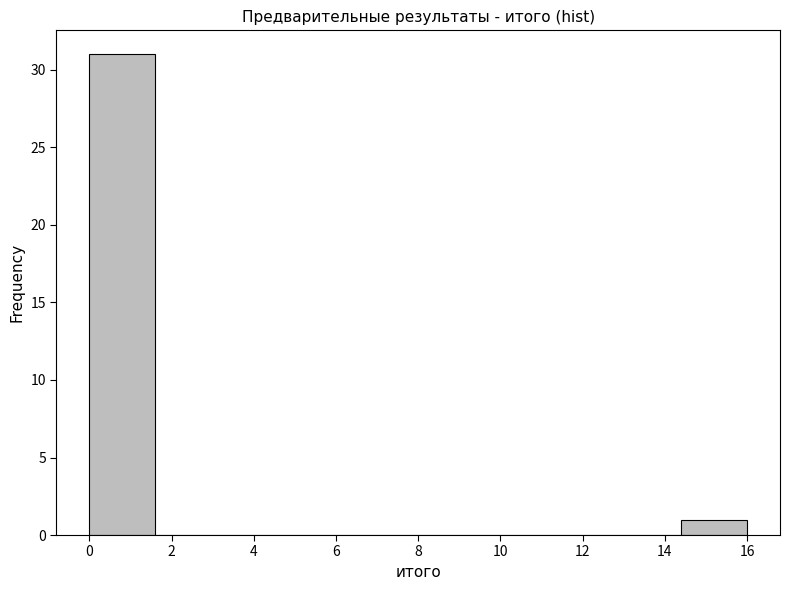

How tall is the bar that spans 14.4 to 16.0 on the x-axis? The values are not printed on the chart, so give them approximately, as read against the axis.

1